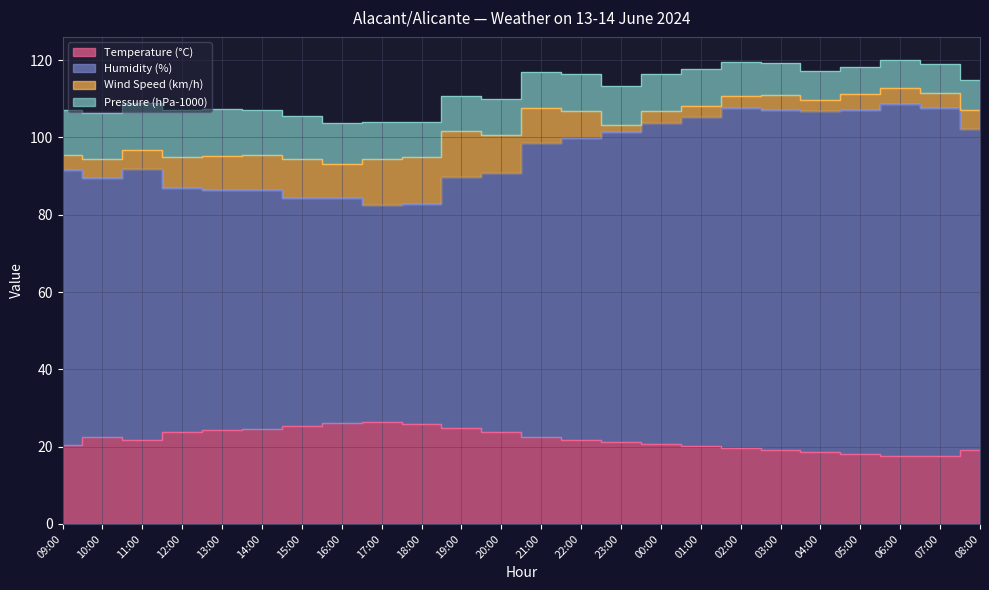

Is the value of Humidity (%) at 00:00 greater than the value of Temperature (°C) at 08:00?

Yes